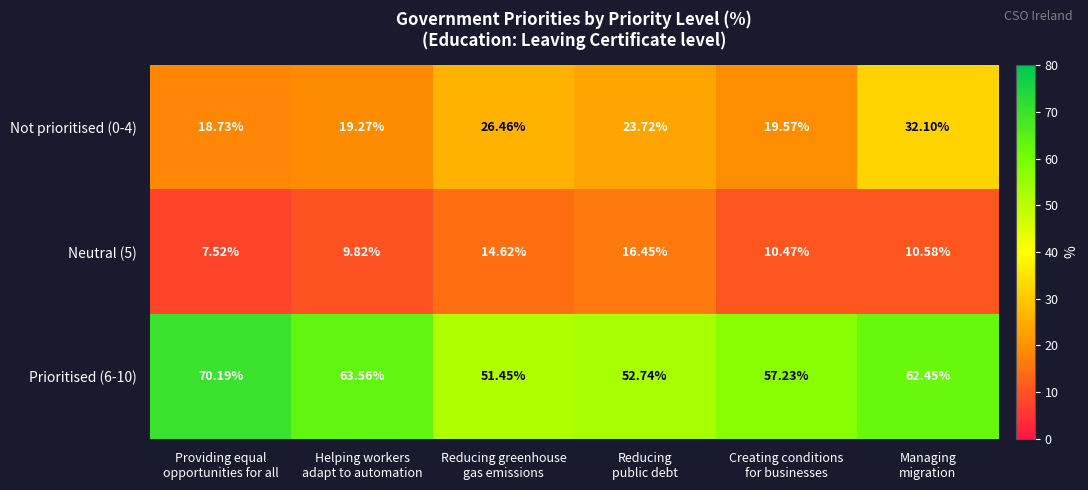

Which series has the largest range (max minus min)?

Prioritised (6-10)